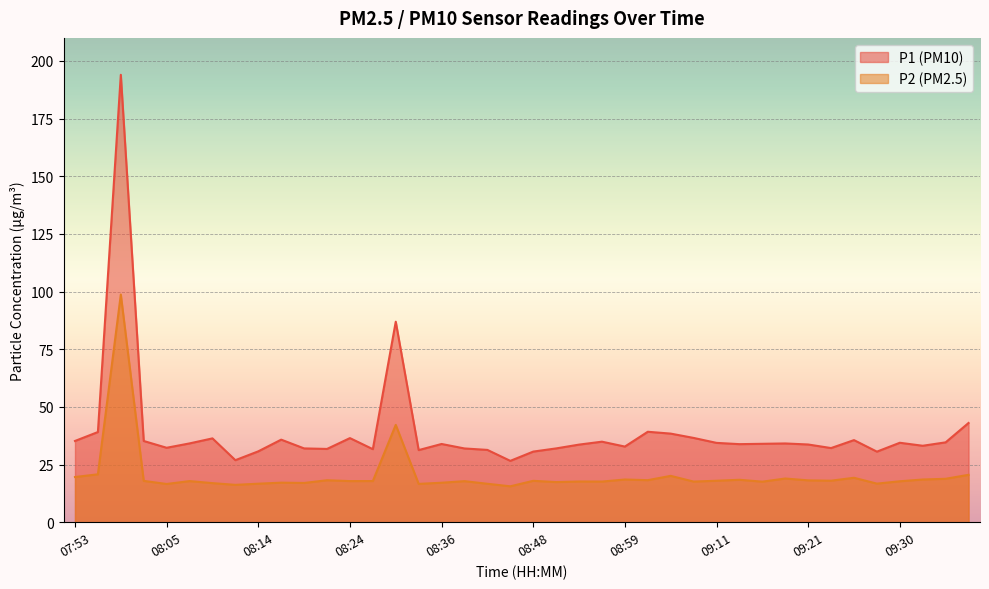

What are all the series names shown in the legend?

P1 (PM10), P2 (PM2.5)